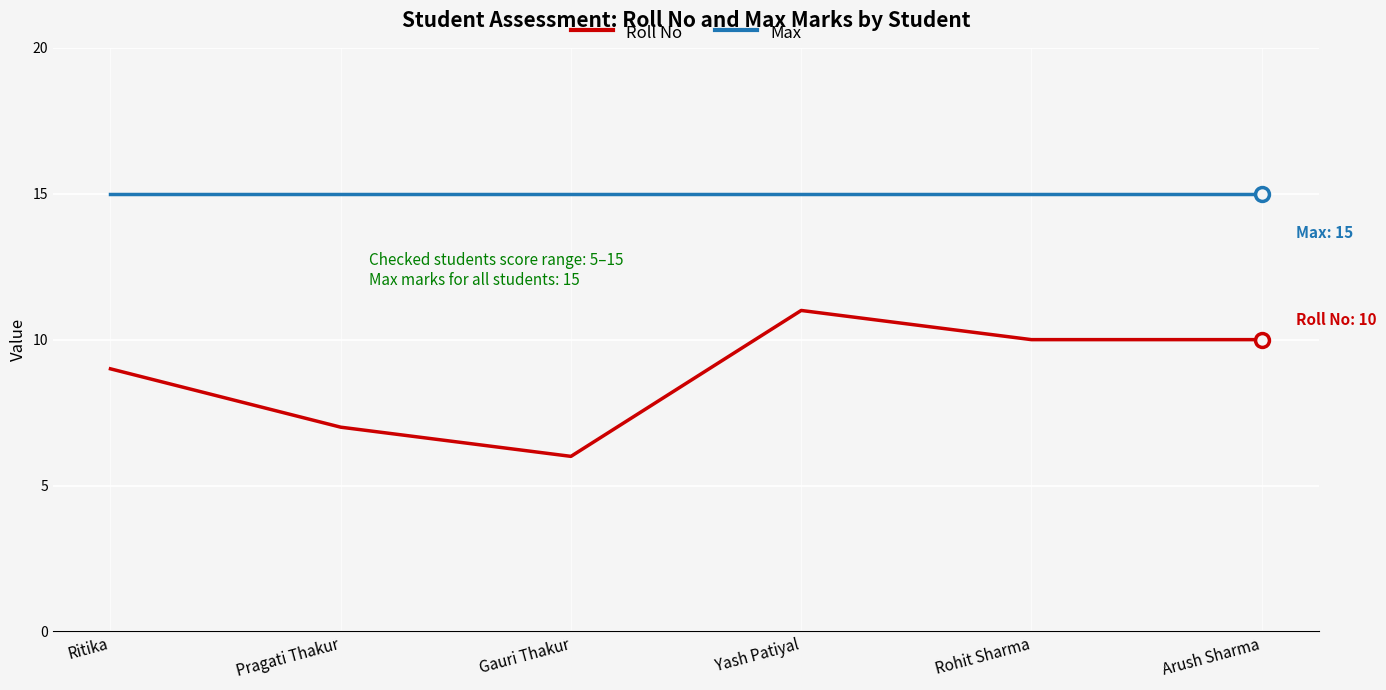

At how many categories does at least one series exceed 6?

6